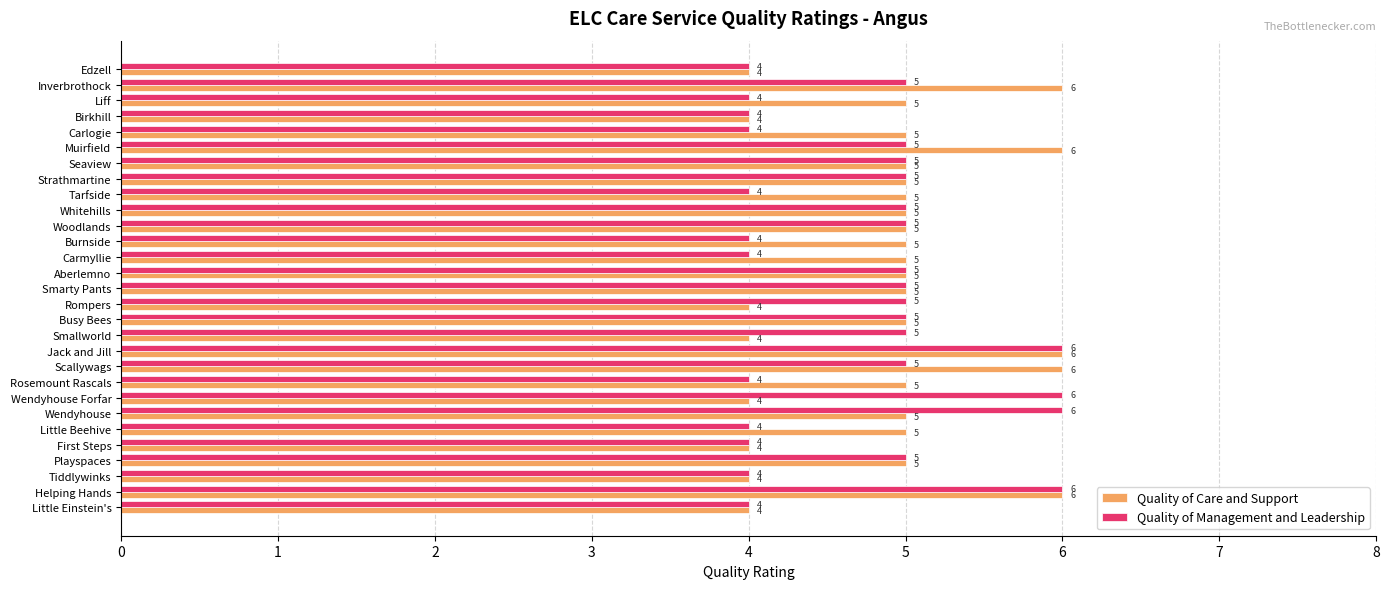

Rank the series by their average value, from highest to lowest.

Quality of Care and Support, Quality of Management and Leadership